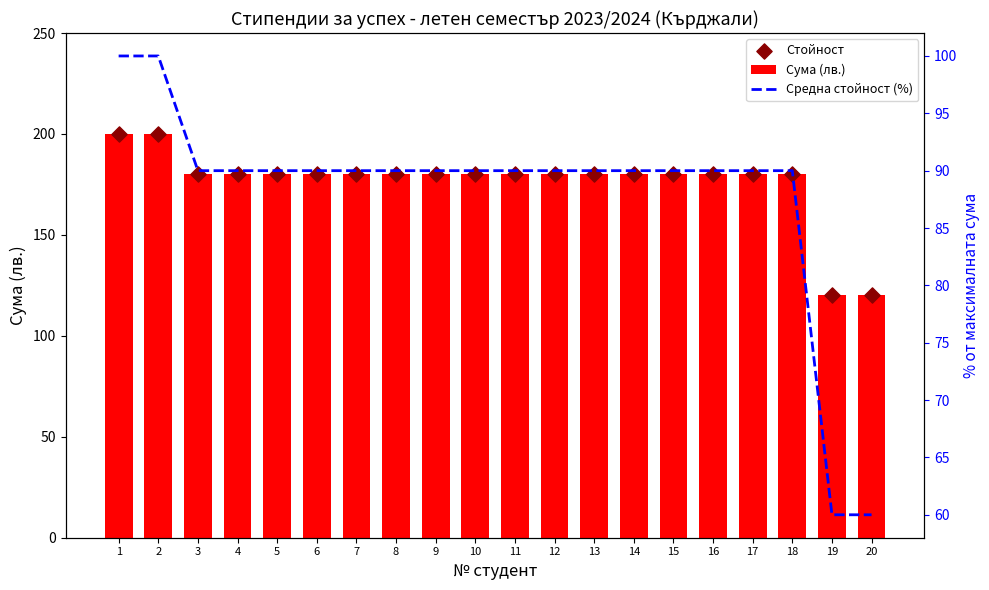

At which category is the sum across all series the highest?

1